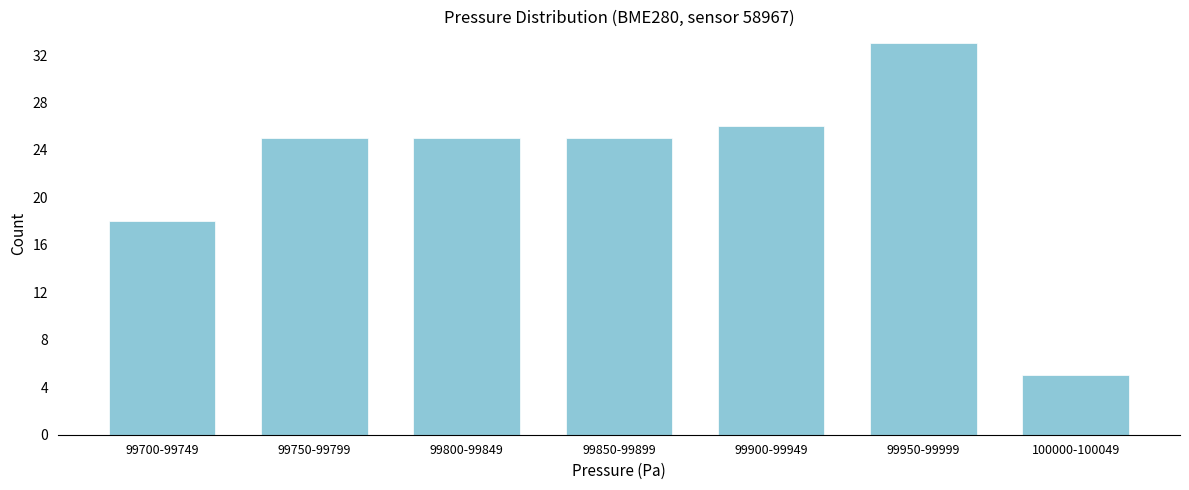

Reading right to left, what are all the values shown in this chart?

5	33	26	25	25	25	18